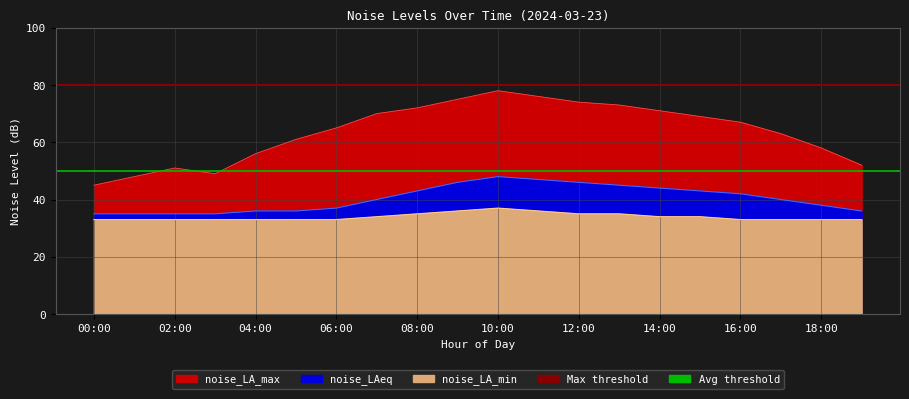

Is the value of Max threshold at 02:00 greater than the value of Avg threshold at 02:00?

Yes